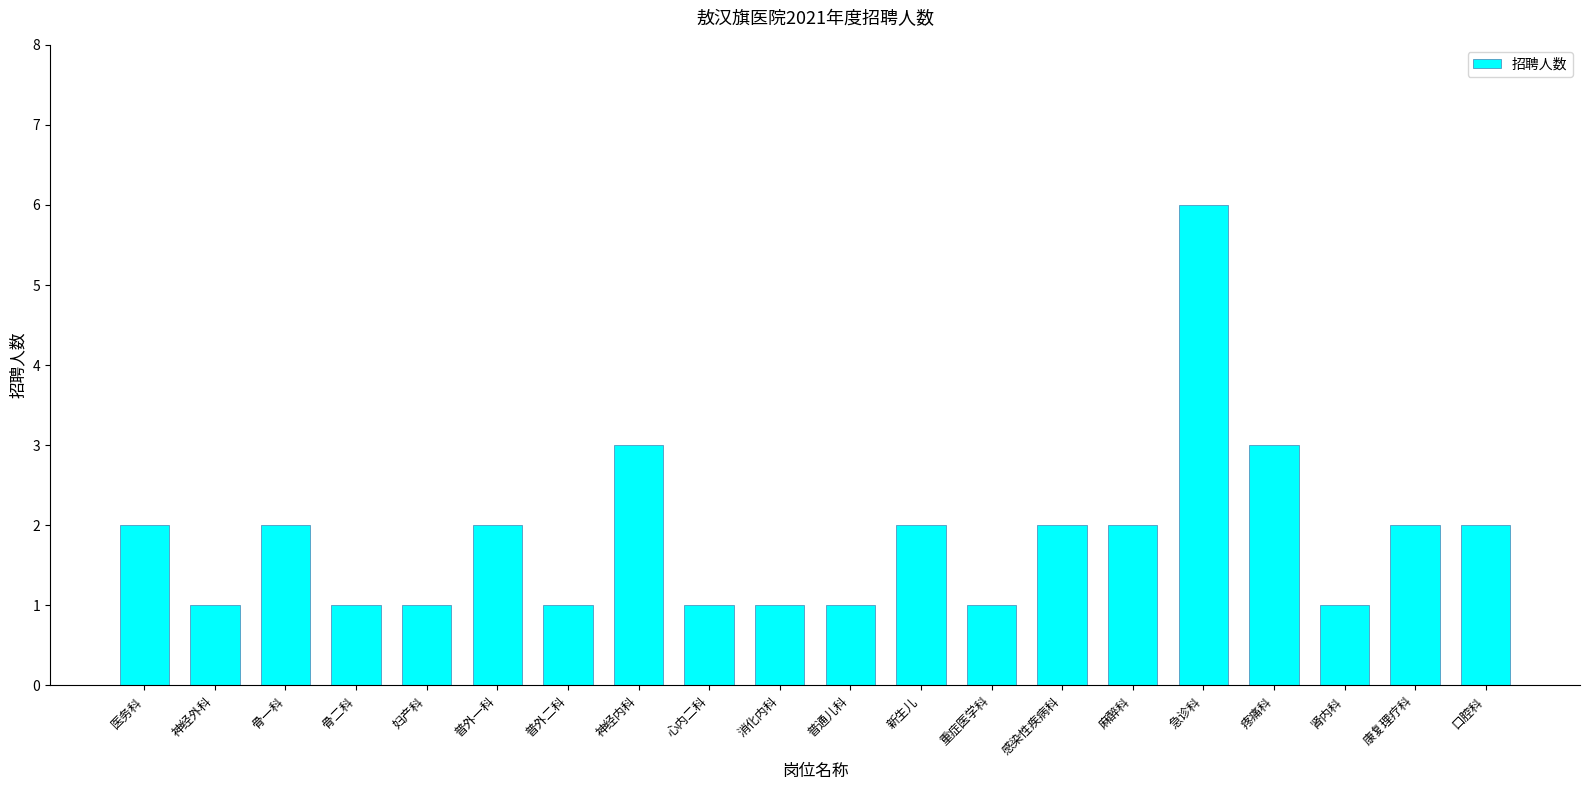

Reading left to right, what are all the values shown in this chart?

2	1	2	1	1	2	1	3	1	1	1	2	1	2	2	6	3	1	2	2